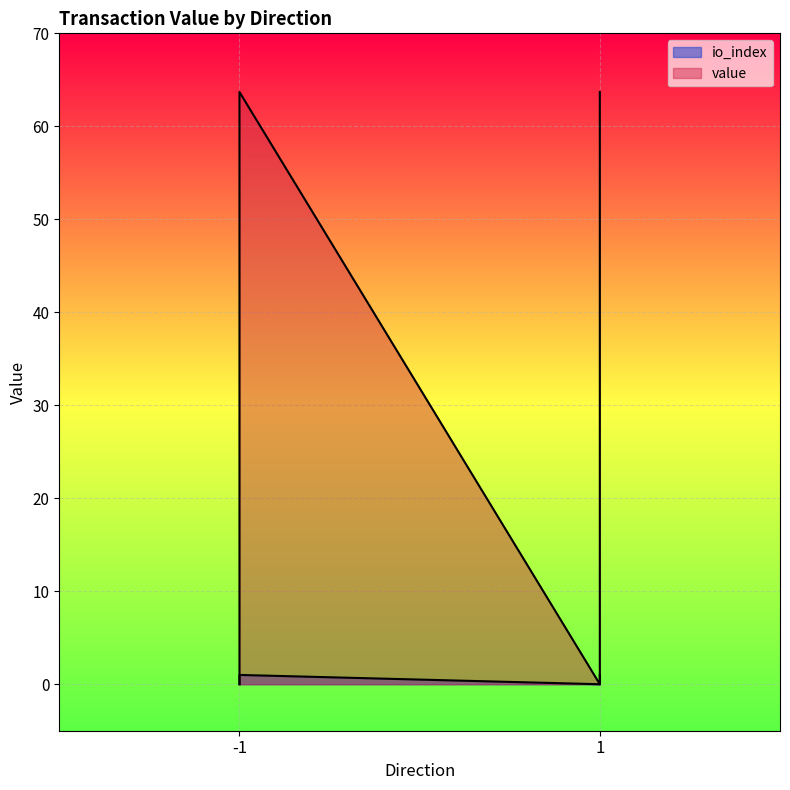

Which category has the lowest value in the io_index series?

-1